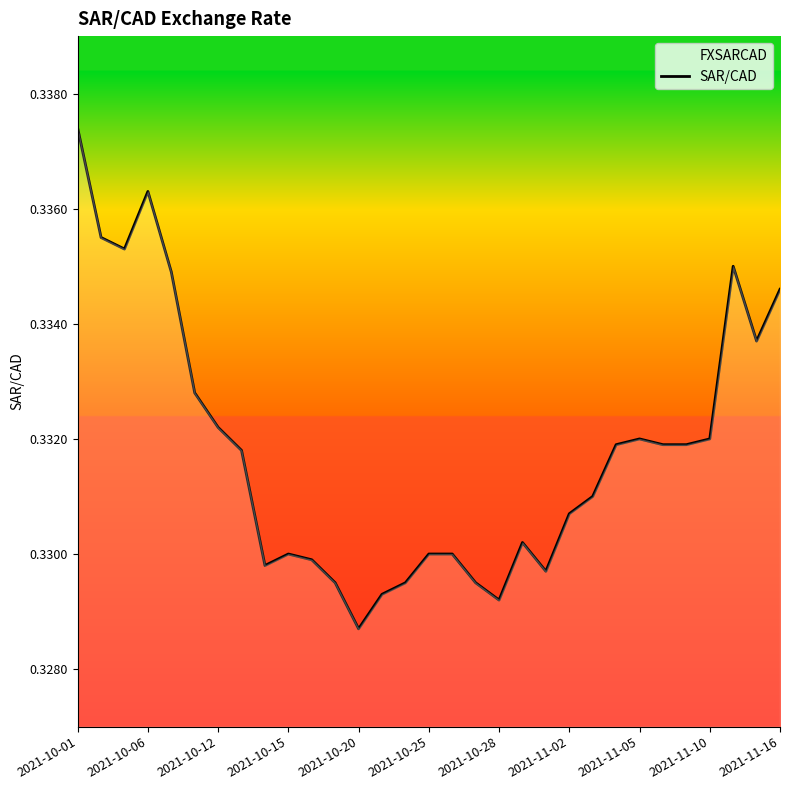

Which label corresponds to the smallest value in the chart?

2021-10-20